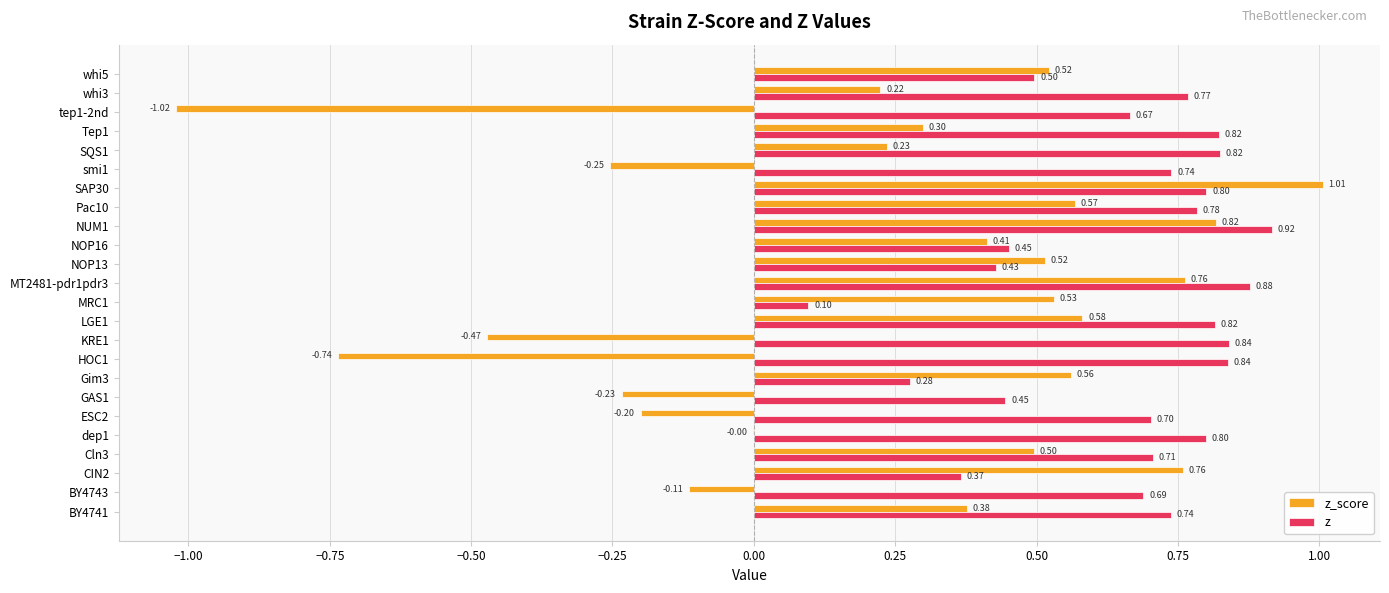

Which series has the largest total across all categories?

z